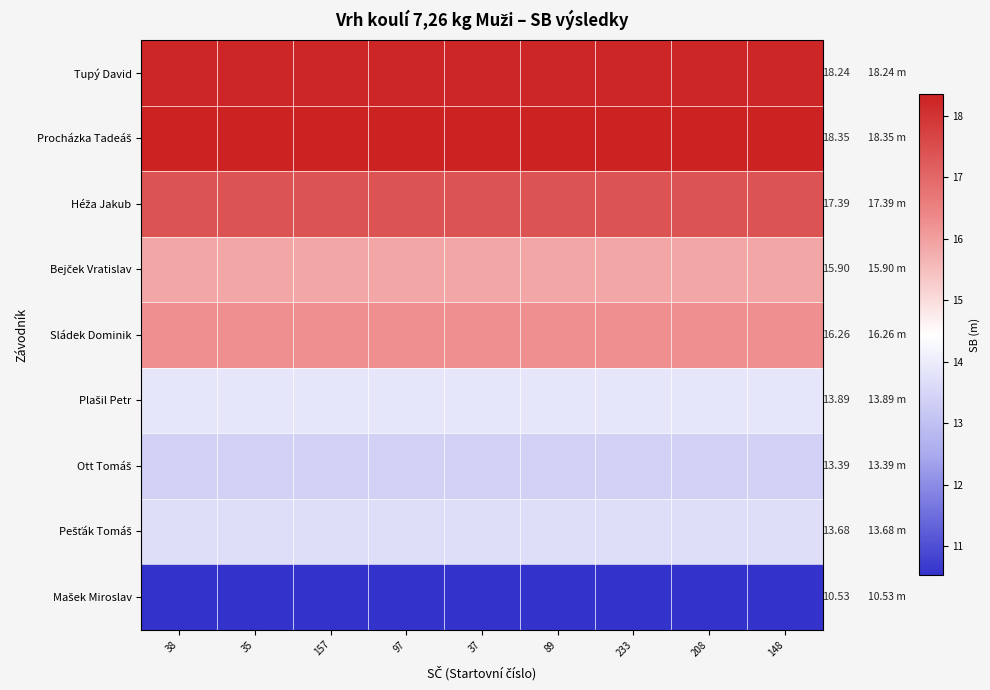

Which series has the largest range (max minus min)?

Tupý David